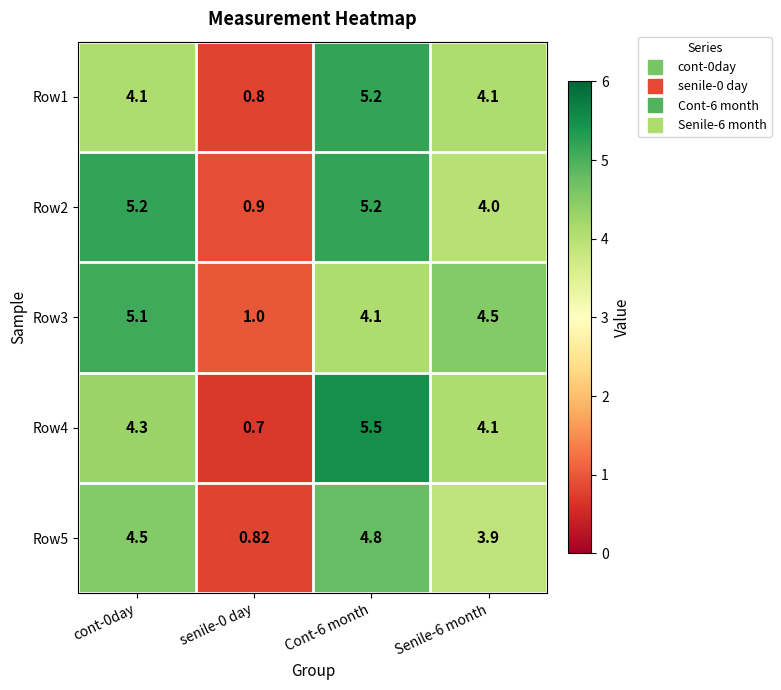

Is the value of Row2 at Senile-6 month greater than the value of Row4 at cont-0day?

No